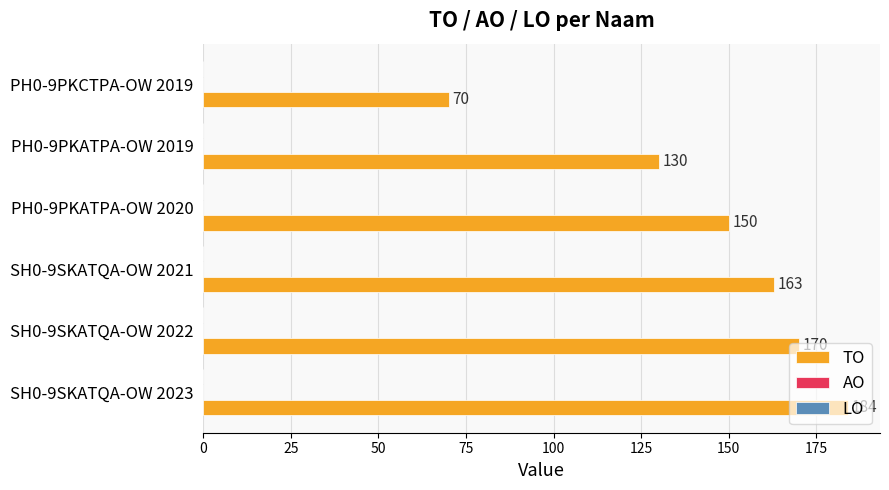

What is the difference between the maximum and minimum values?

114